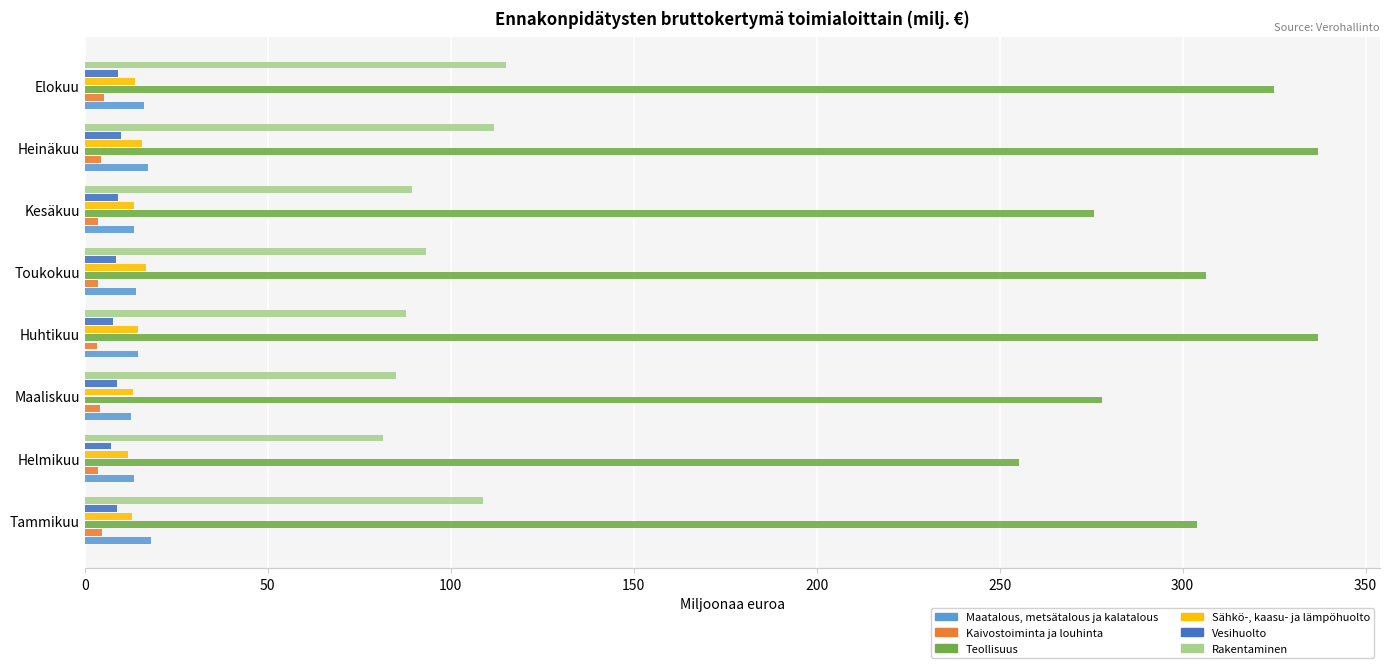

At how many categories does at least one series exceed 214?

8